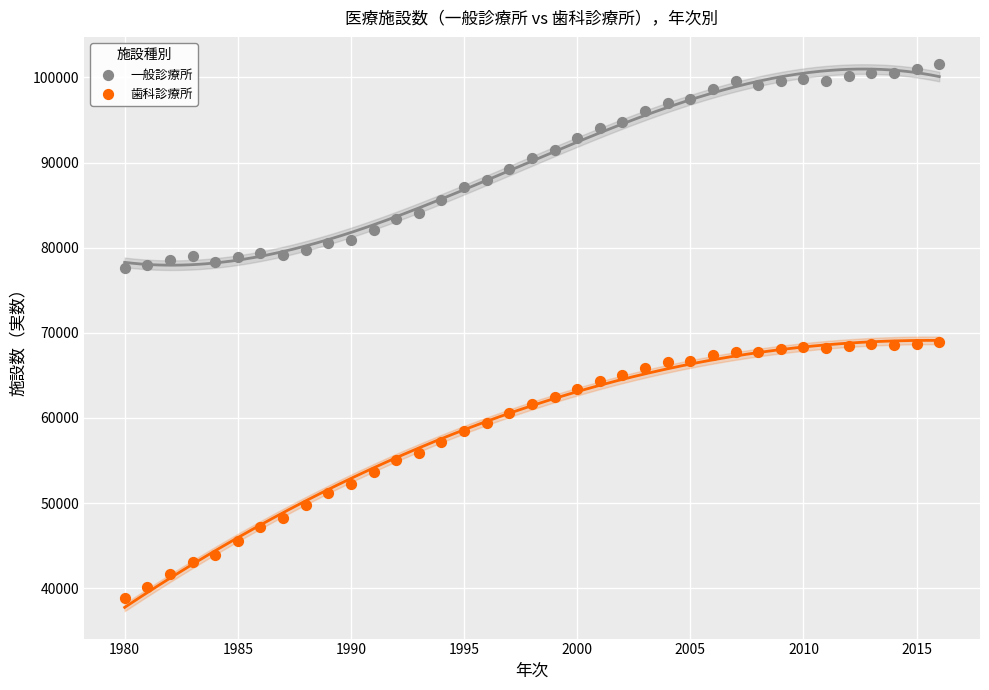

Which series reaches the minimum Y coordinate?

歯科診療所